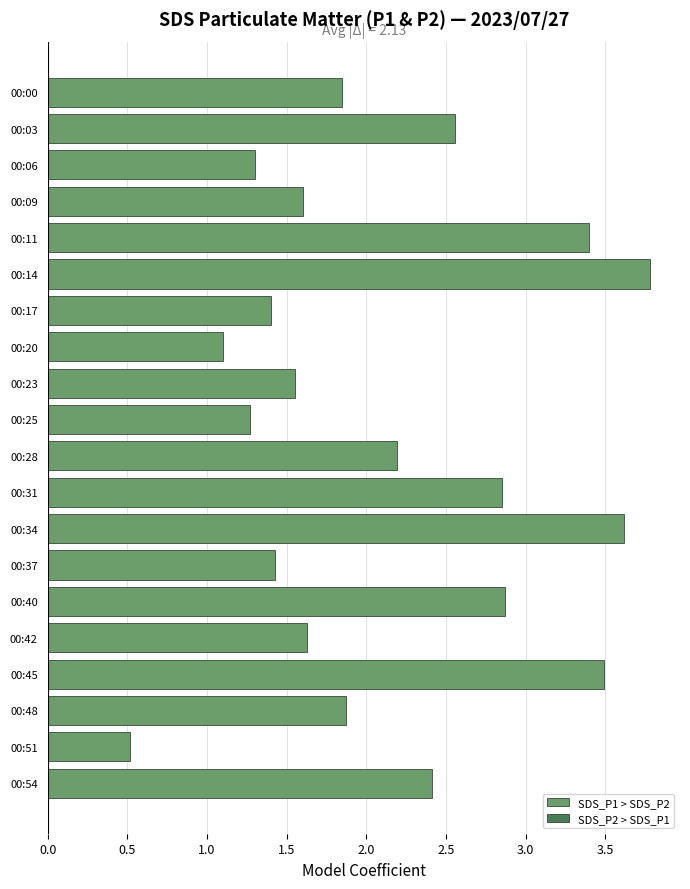

What is the value of the 3rd bar from the top?

1.3